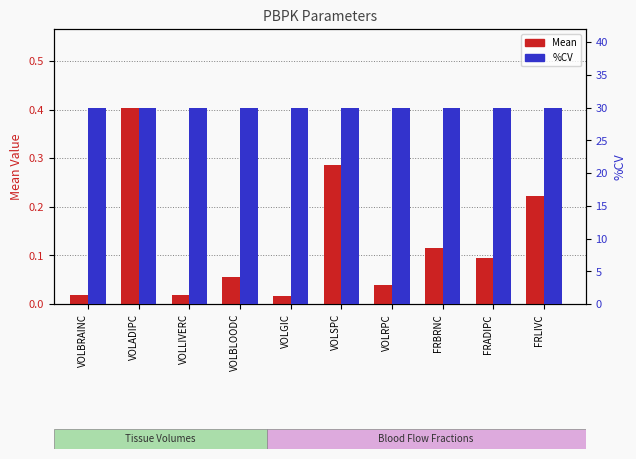

What is the value of the %CV bar at the 3rd from the left?

30.0